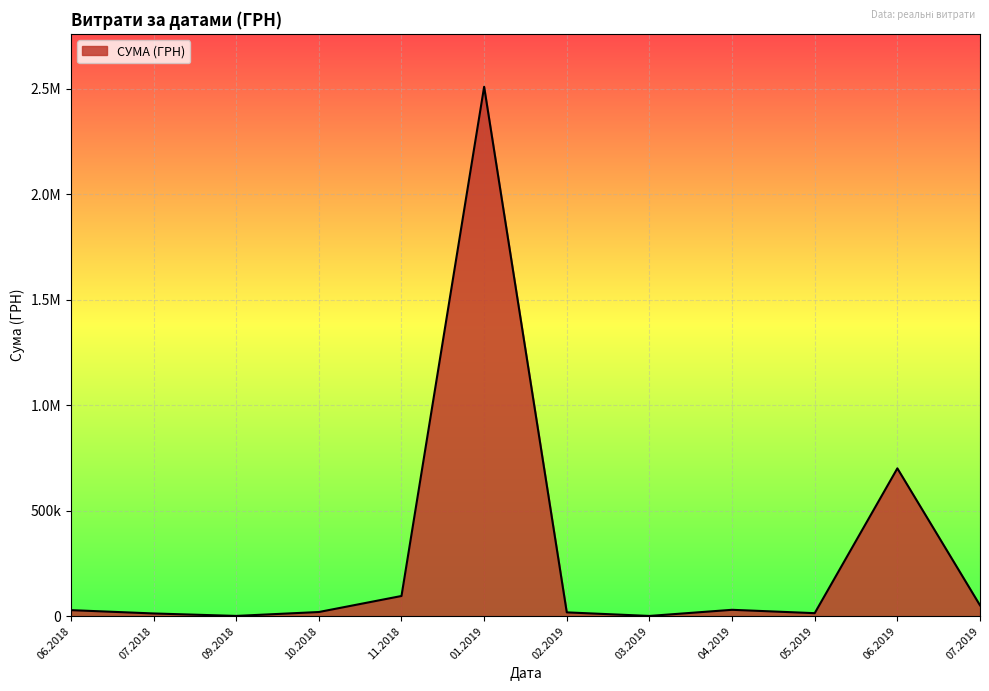

Is this an area chart (filled region under the line)?

Yes